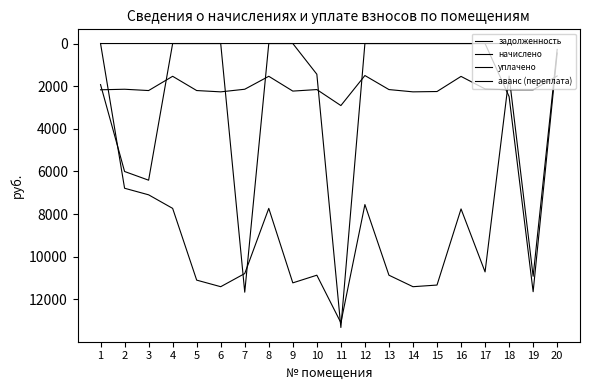

At which category is the sum across all series the highest?

11